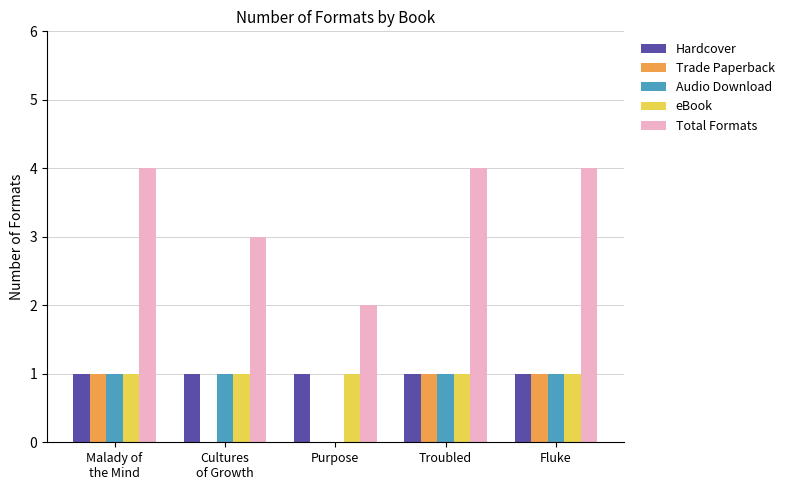

What is the total value across all series at Malady of
the Mind?

8